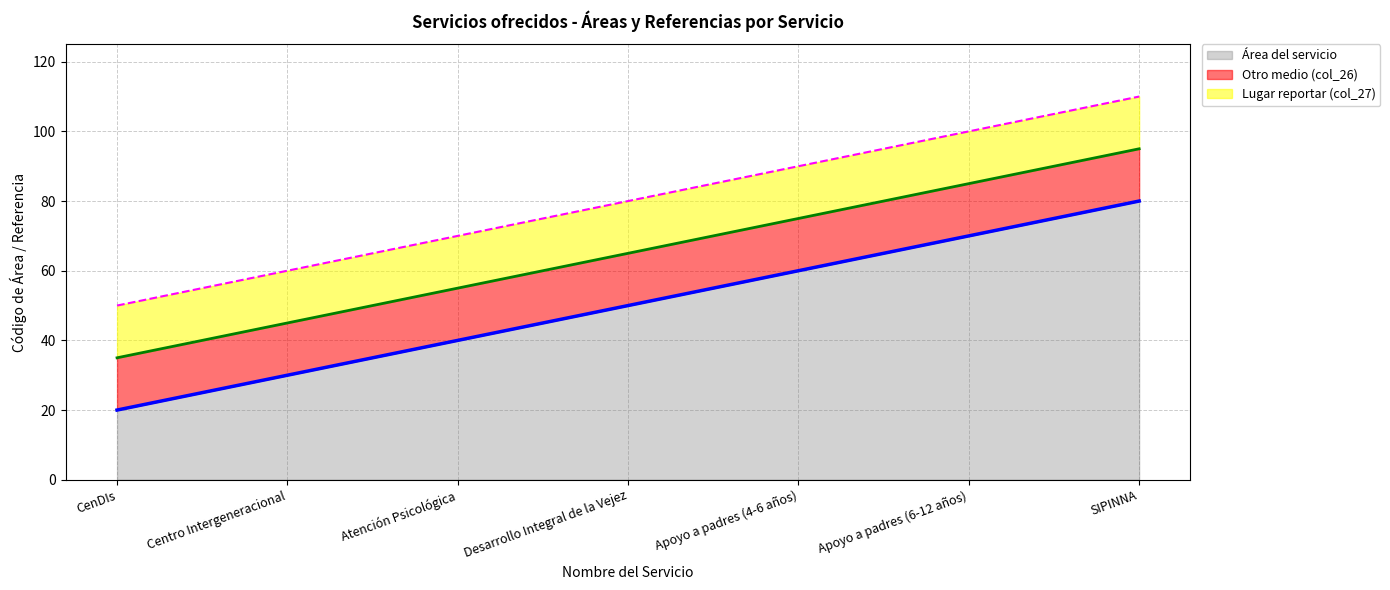

How many data points in Lugar reportar (col_27) are above 80?

3